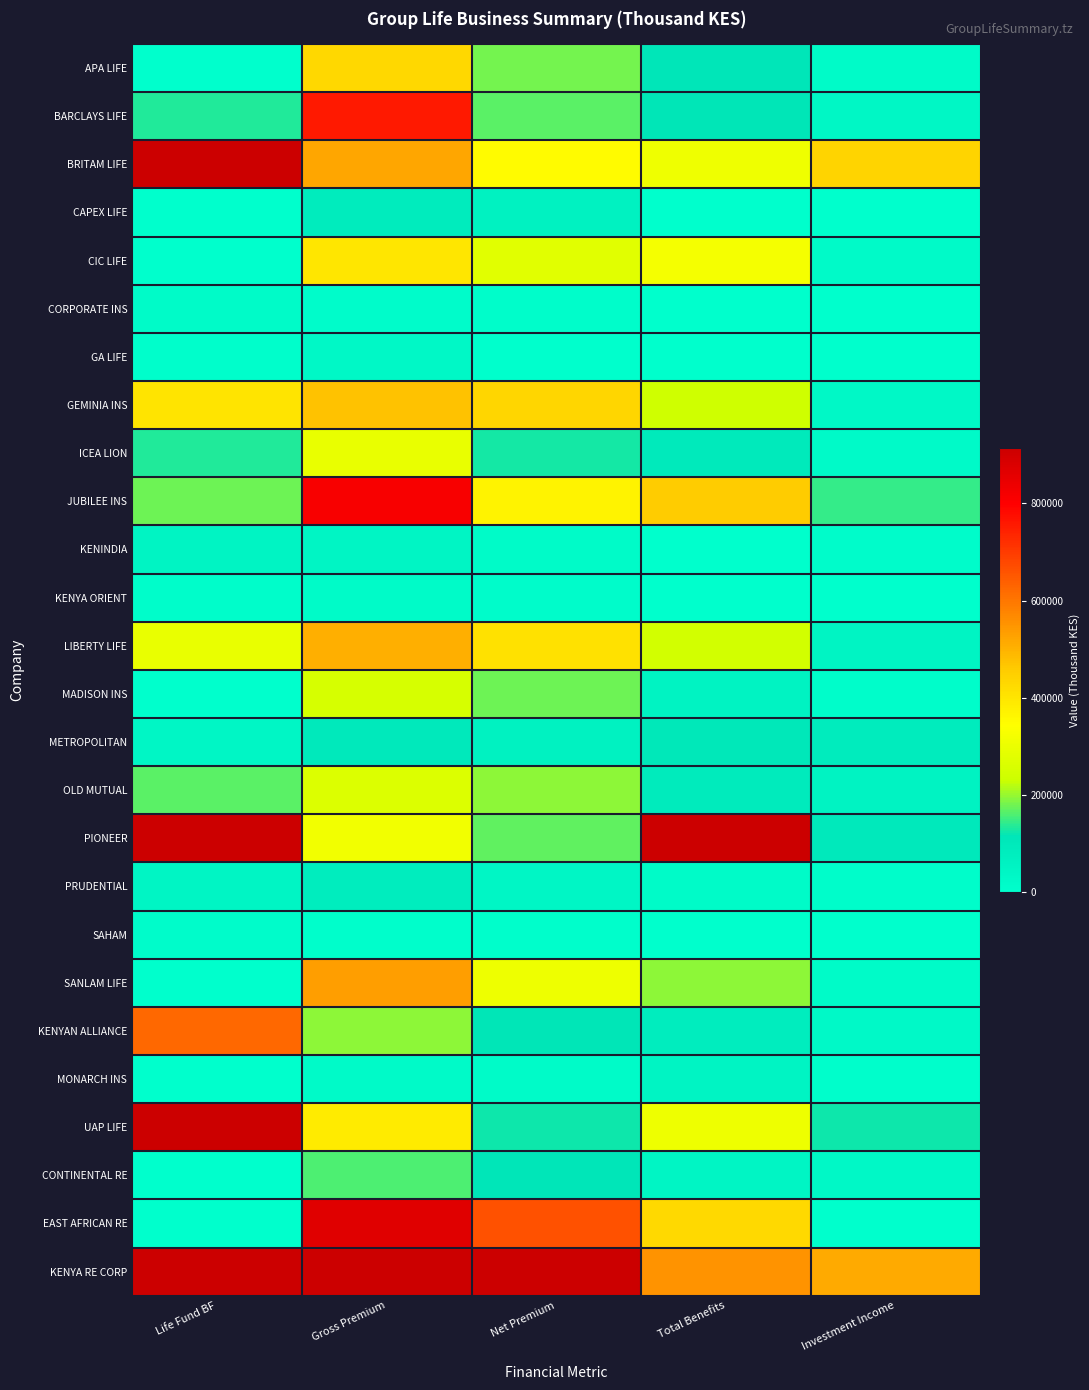

At Gross Premium, list the series in order from largest to smallest.

KENYA RE CORP, EAST AFRICAN RE, JUBILEE INS, BARCLAYS LIFE, SANLAM LIFE, BRITAM LIFE, LIBERTY LIFE, GEMINIA INS, APA LIFE, CIC LIFE, UAP LIFE, PIONEER, ICEA LION, OLD MUTUAL, MADISON INS, KENYAN ALLIANCE, CONTINENTAL RE, METROPOLITAN, CAPEX LIFE, PRUDENTIAL, KENINDIA, GA LIFE, MONARCH INS, KENYA ORIENT, CORPORATE INS, SAHAM